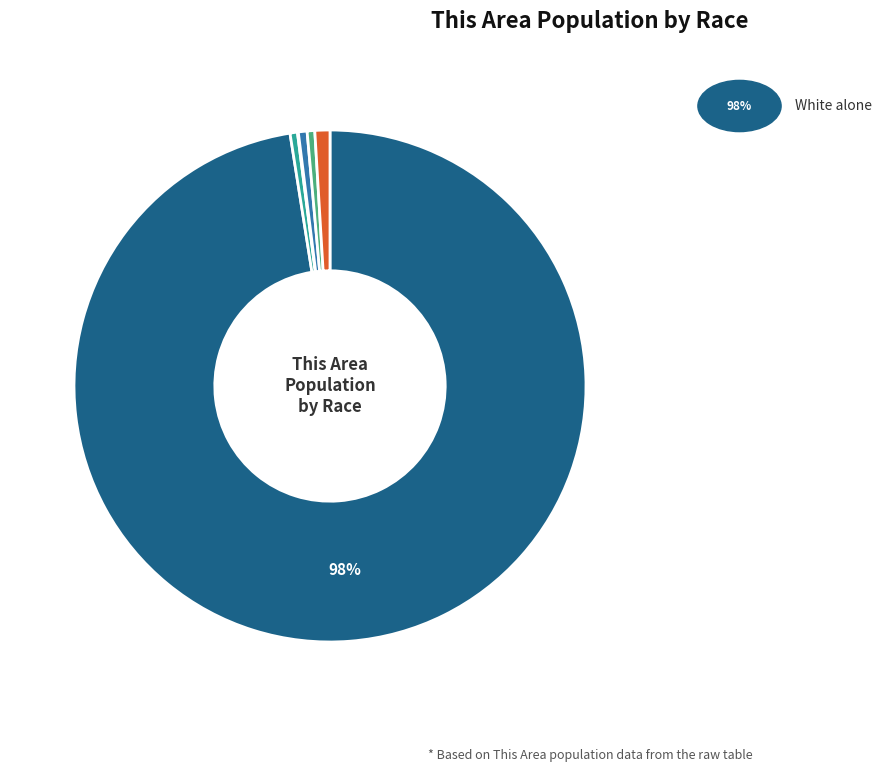

Is there a majority slice in this chart?

Yes